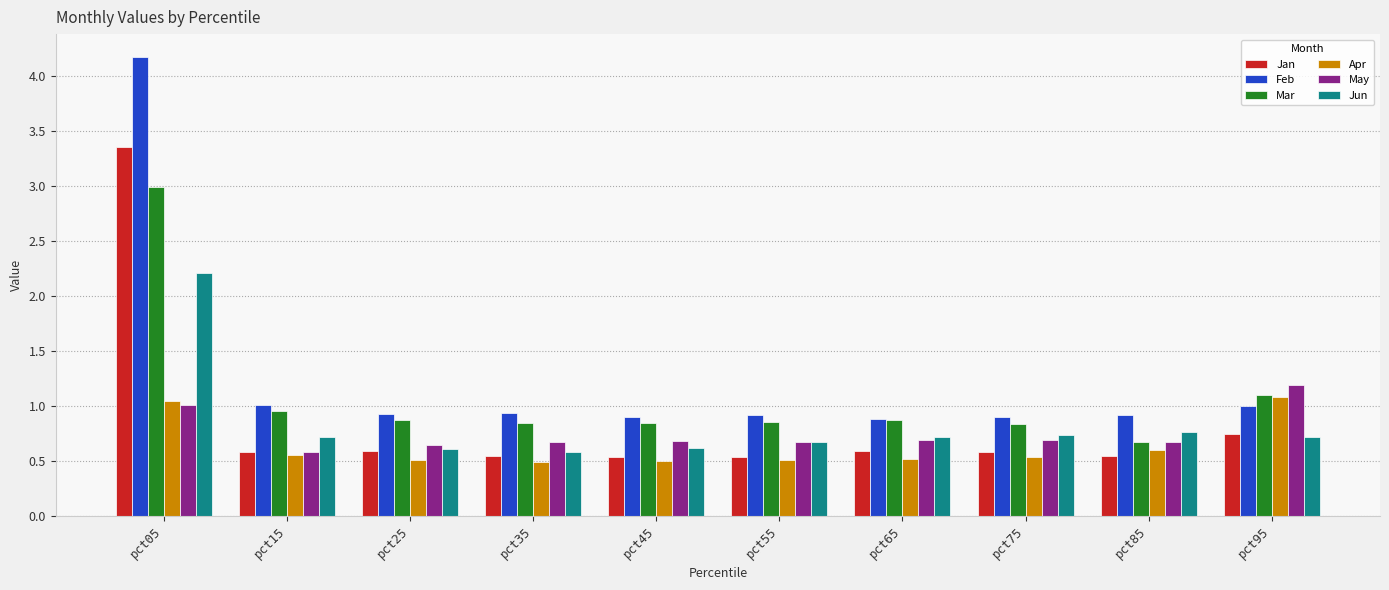

Is the value of Jan at pct25 greater than the value of Feb at pct25?

No